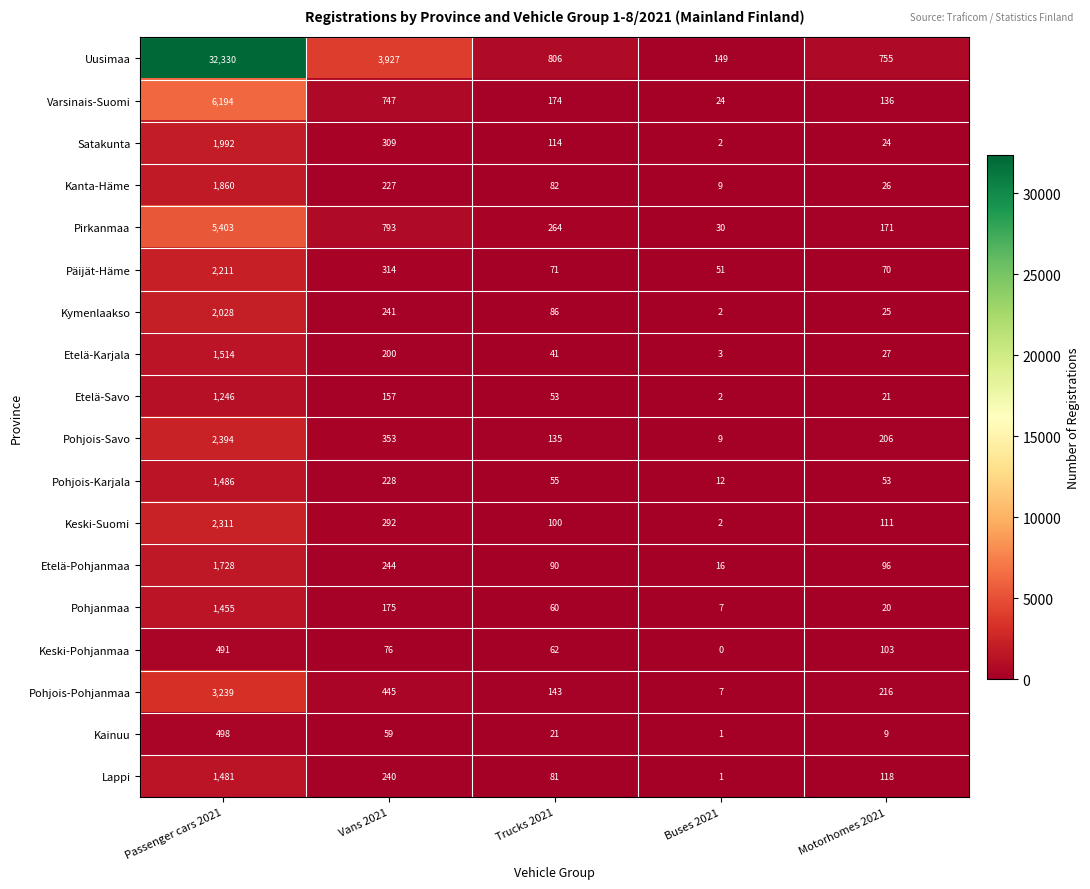

What is the difference between the highest and lowest values at Passenger cars 2021?

31839